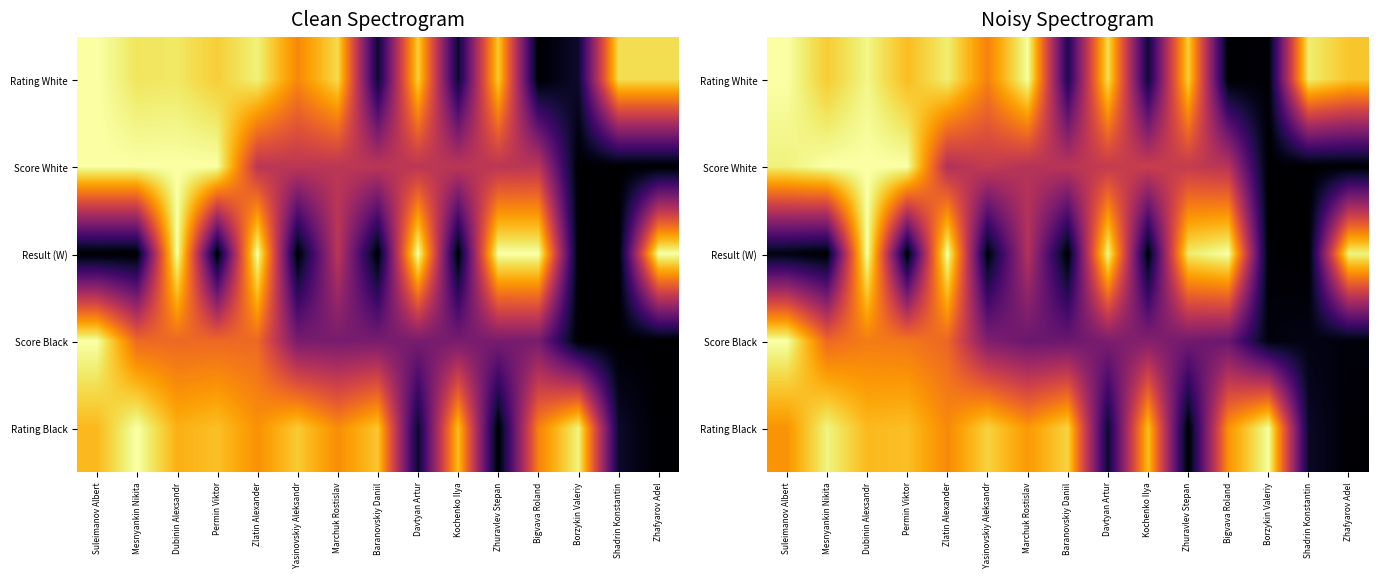

What is the total value across all series at Suleimanov Albert?

3.8